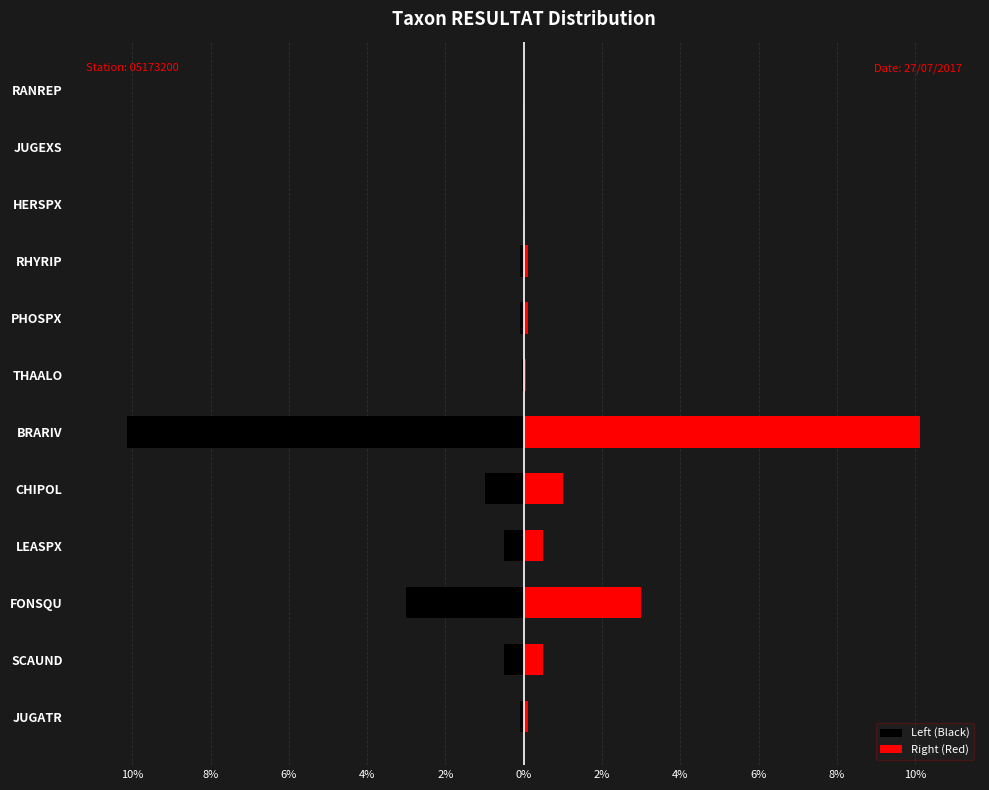

How many bars are there in each group?

2